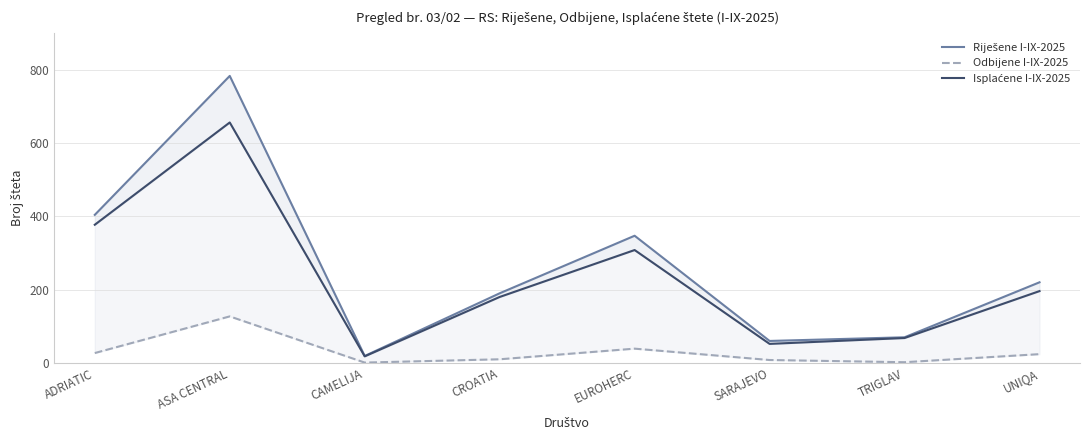

Which series has the widest spread of values?

Riješene I-IX-2025